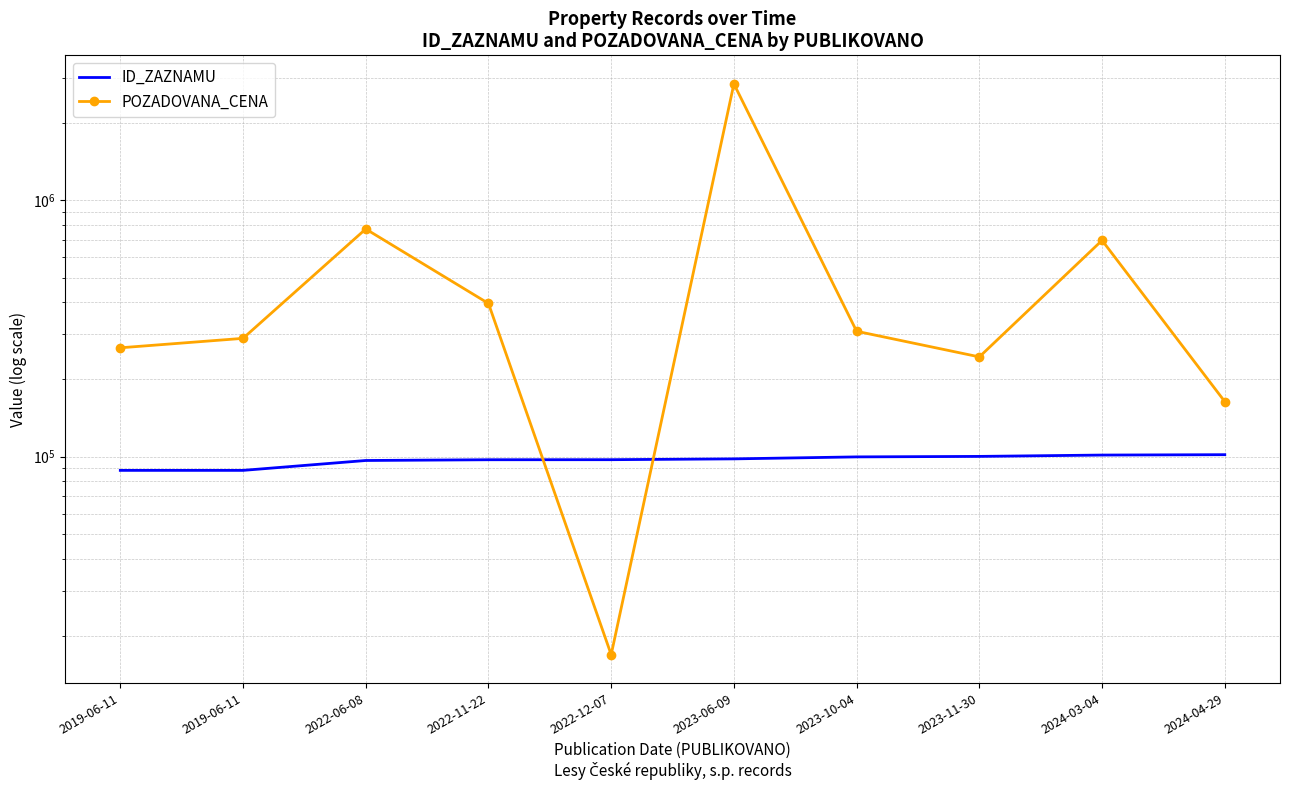

How many lines are shown in the chart?

2